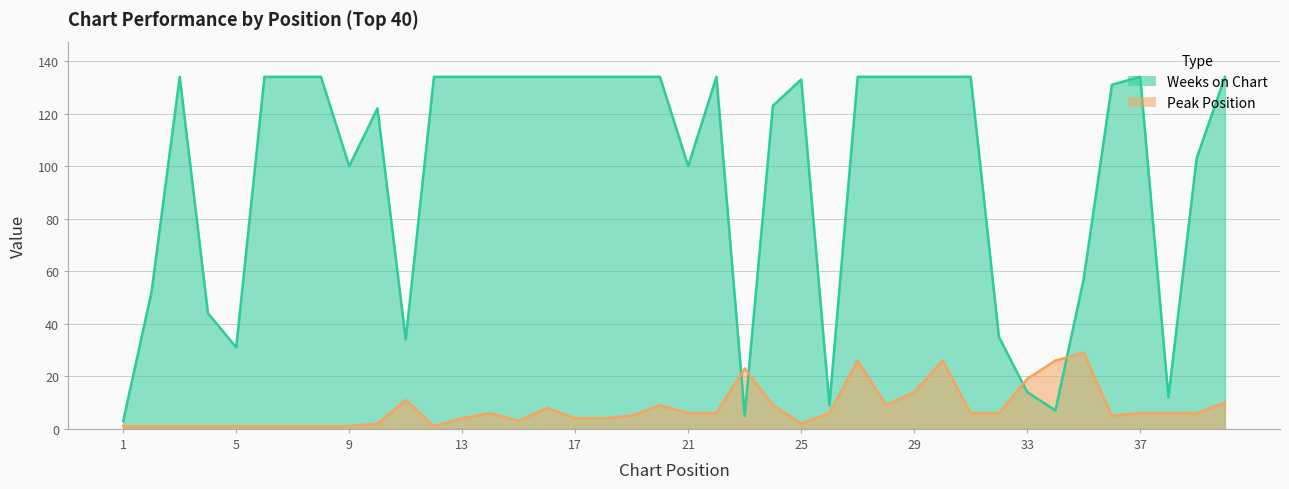

What is the maximum value shown in the chart?

134